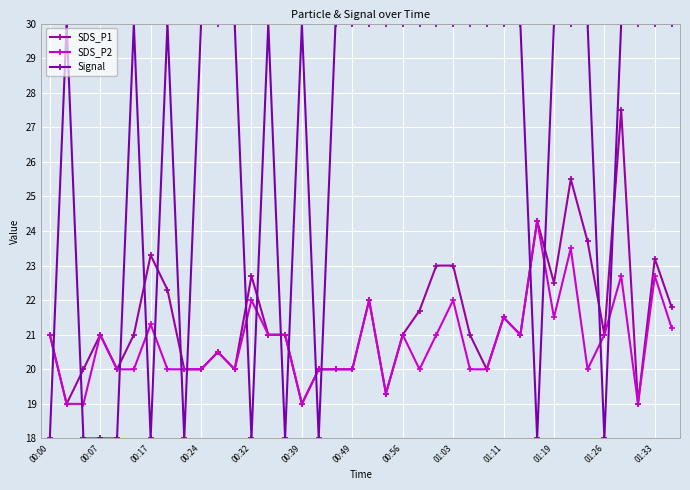

How many data points in Signal are less than 29?

11